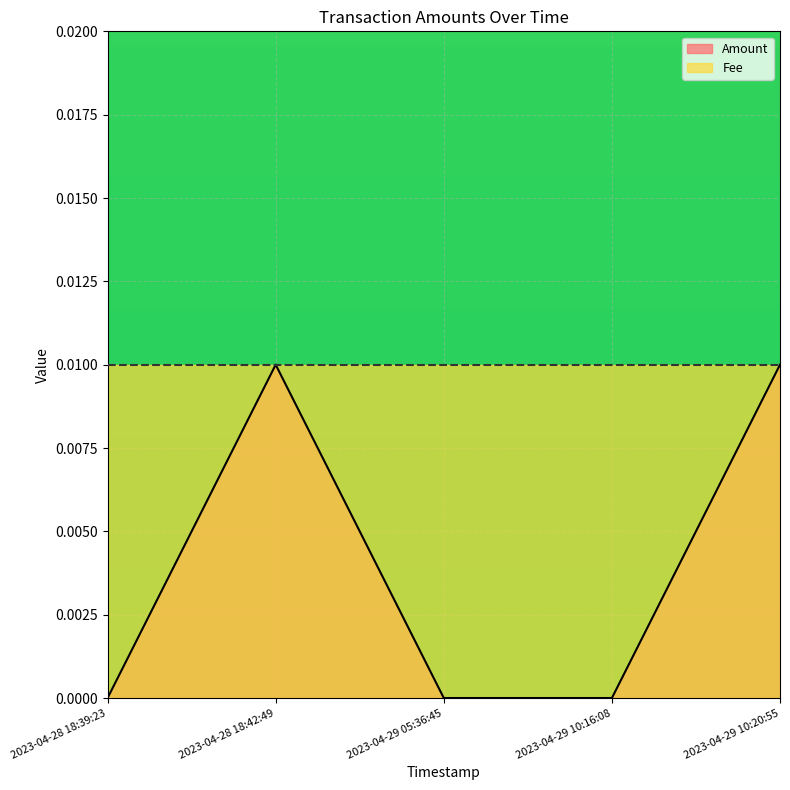

At which category does the chart reach its minimum across all series?

2023-04-28 18:39:23